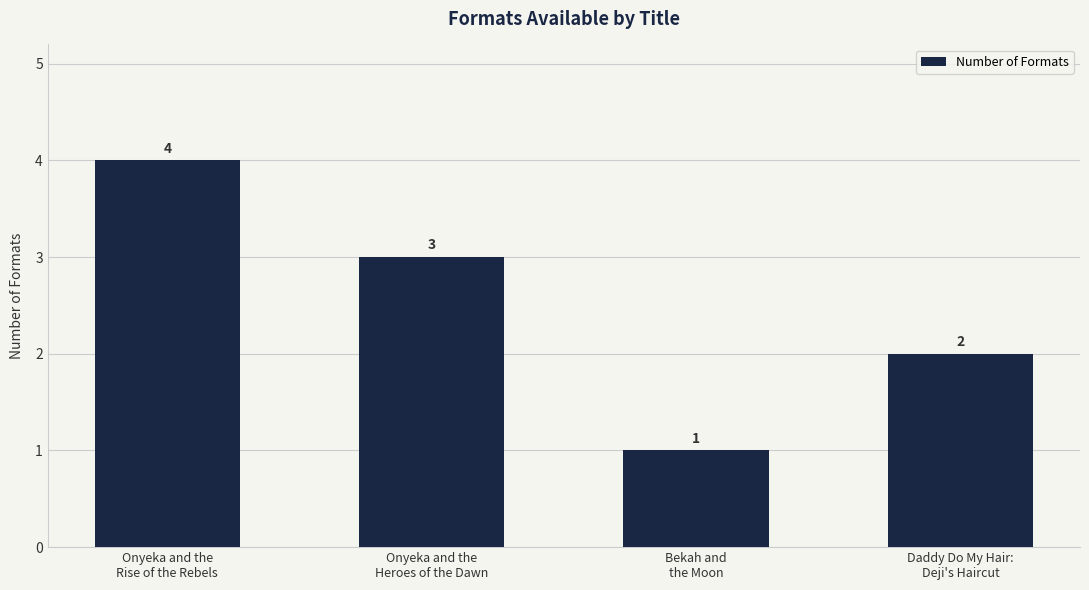

Approximately how many times larger is the value at Onyeka and the
Rise of the Rebels compared to Onyeka and the
Heroes of the Dawn?

1.3